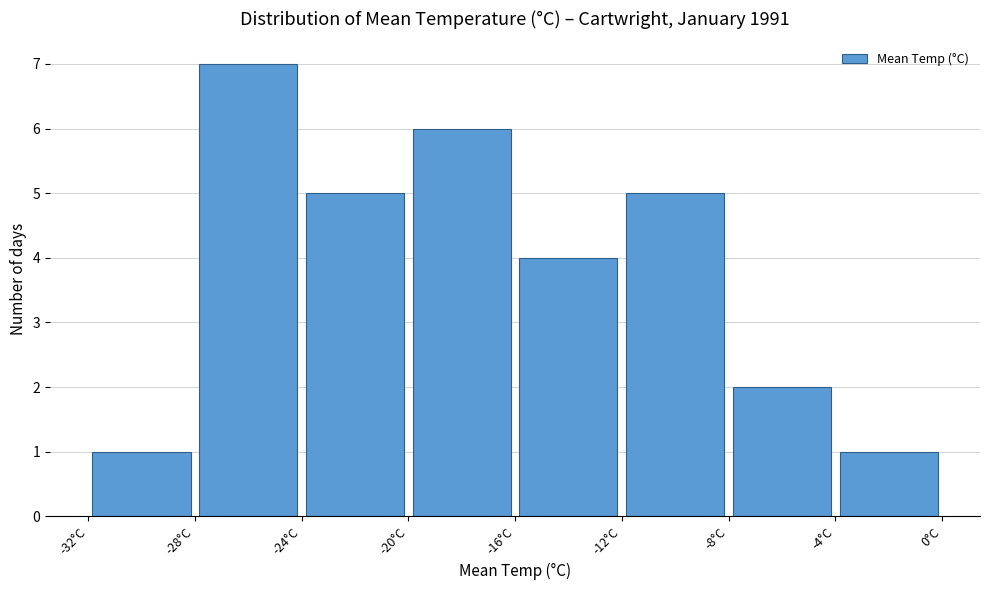

Reading left to right, list every bar in this chart as the range it spans on the x-axis followed by its height. The values are not printed on the chart, so give them approximately, as read against the axis.

-32 to -28: 1
-28 to -24: 7
-24 to -20: 5
-20 to -16: 6
-16 to -12: 4
-12 to -8: 5
-8 to -4: 2
-4 to 0: 1